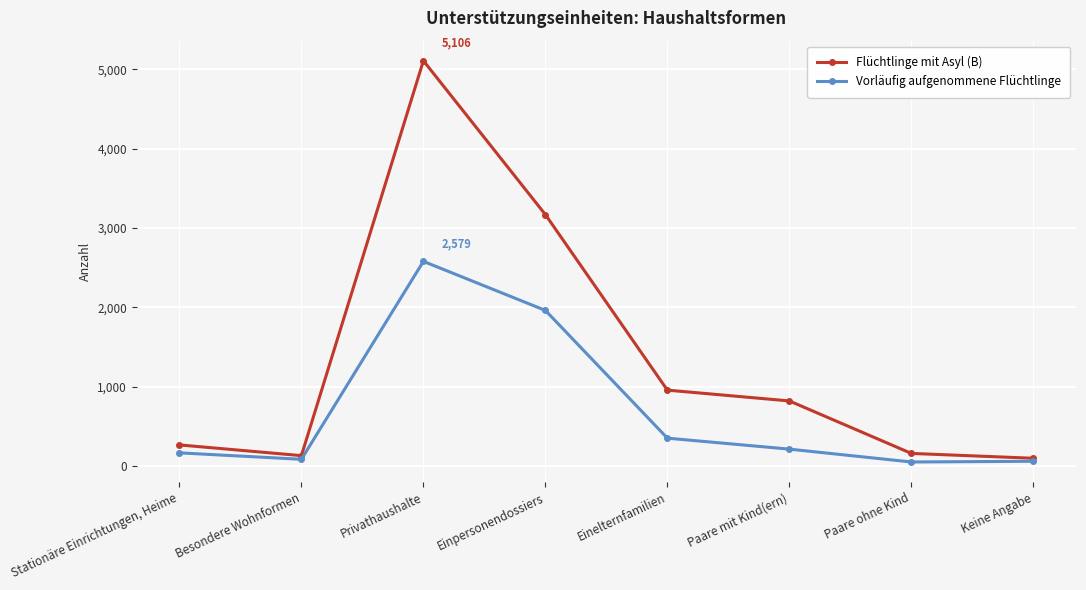

Which label corresponds to the largest value in the chart?

Privathaushalte